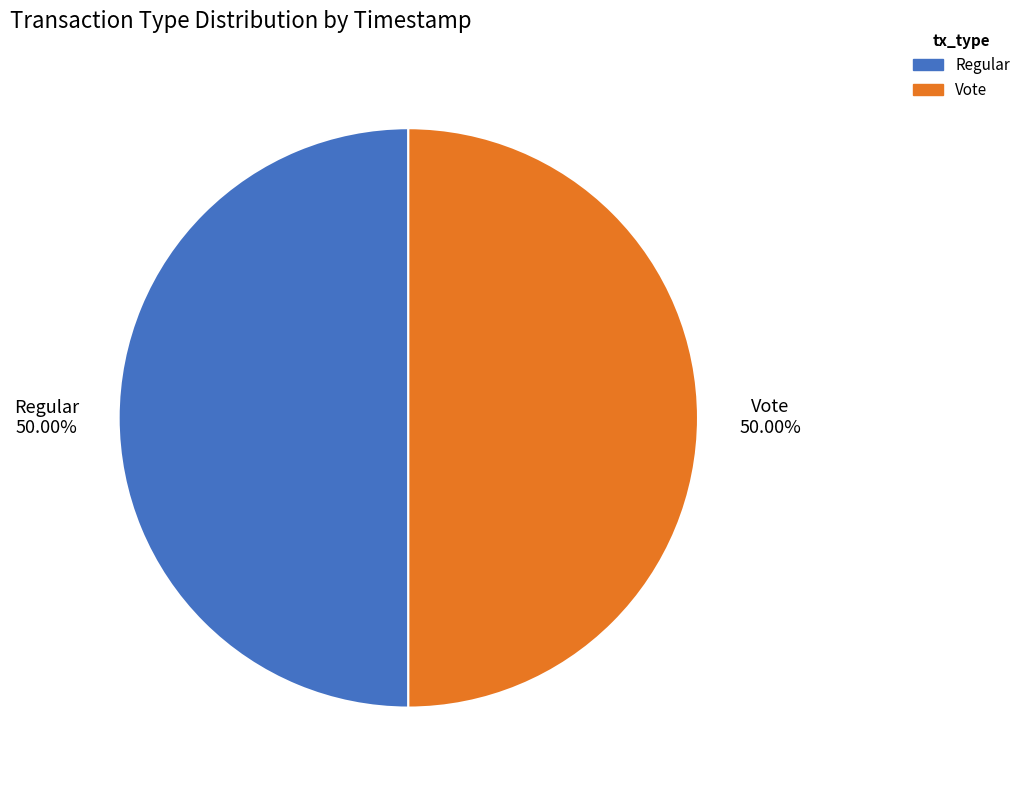

The Regular slice represents 50% of the pie. True or false?

True